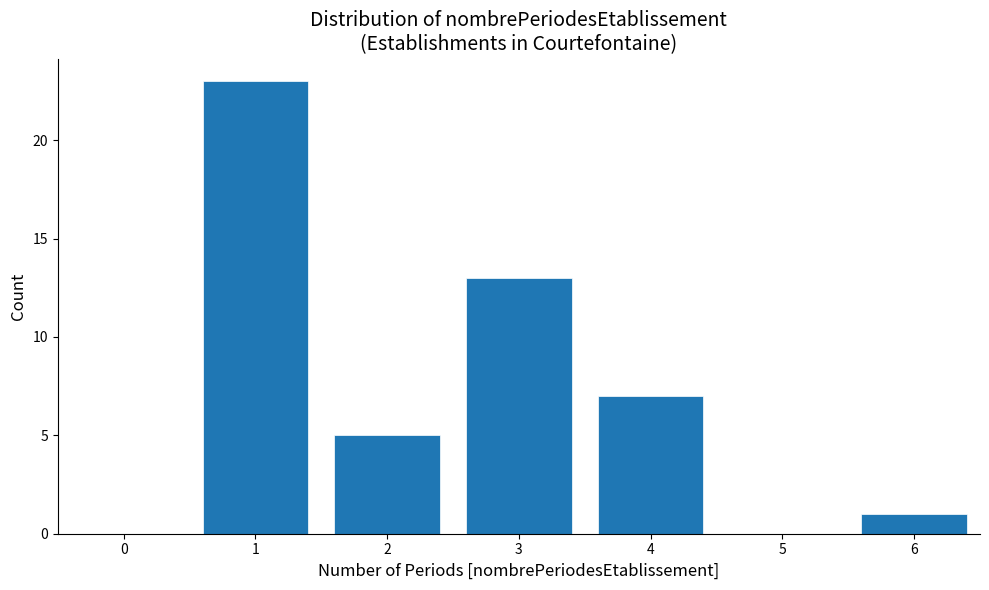

Reading left to right, extract all data points from this chart.

0=0	1=23	2=5	3=13	4=7	5=0	6=1